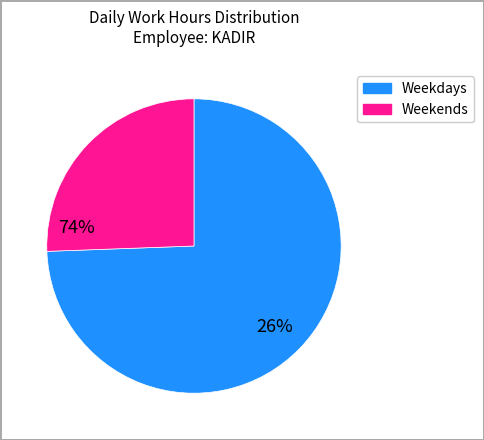

How many segments does this pie chart have?

2